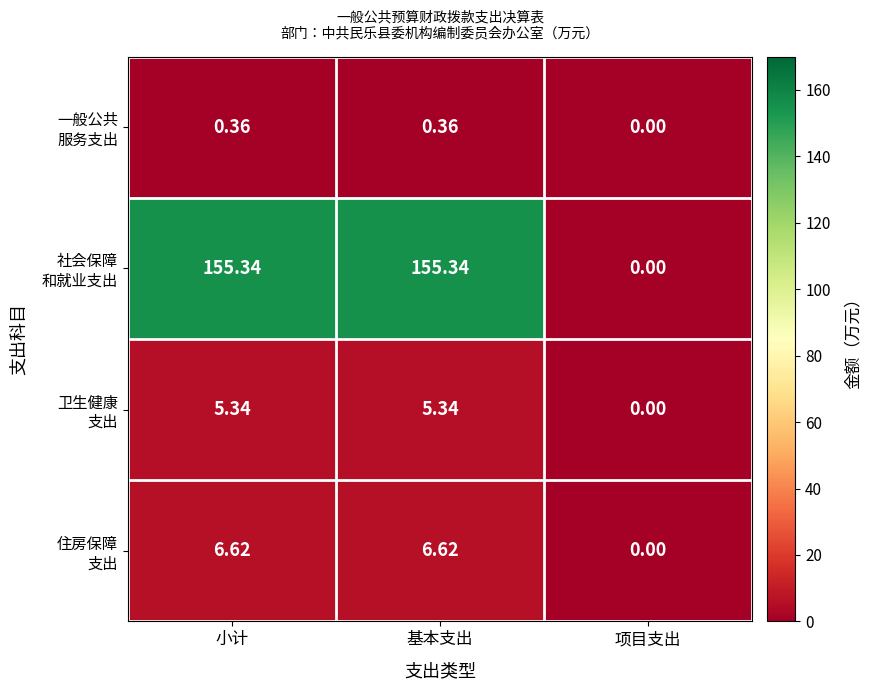

Which label corresponds to the smallest value in the chart?

项目支出